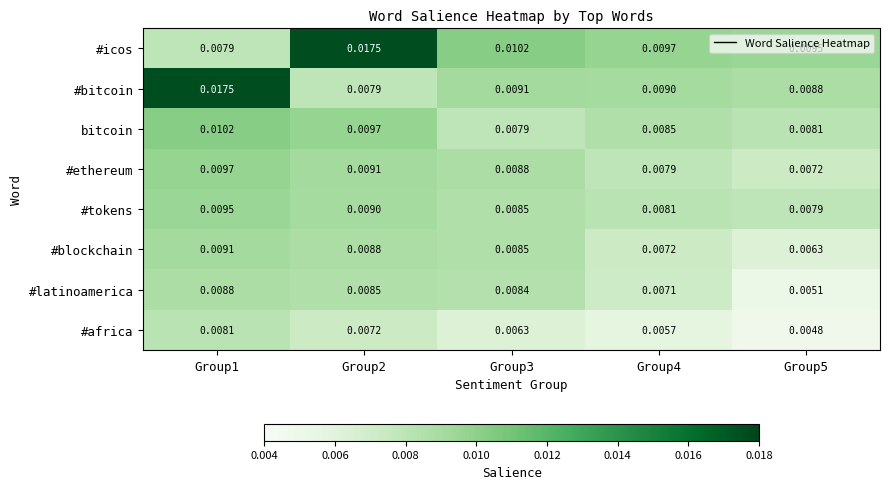

Rank the series at Group4 from highest to lowest value.

#icos, #bitcoin, bitcoin, #tokens, #ethereum, #blockchain, #latinoamerica, #africa